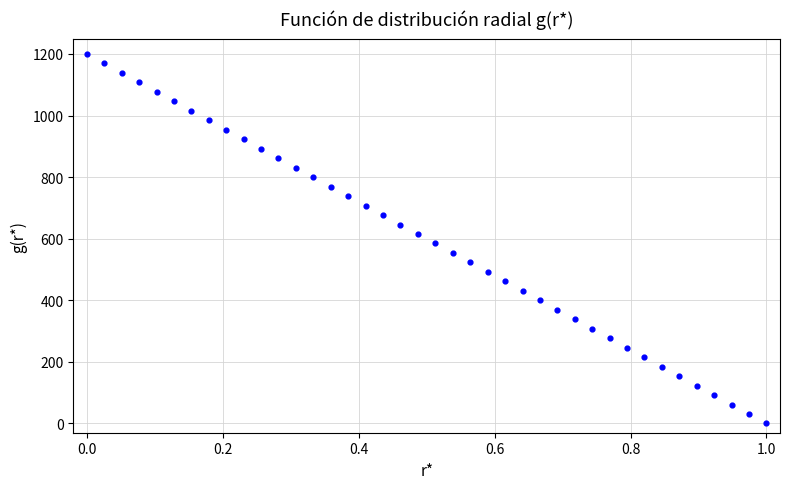

What is the range of Y values (max minus min)?

1200.0